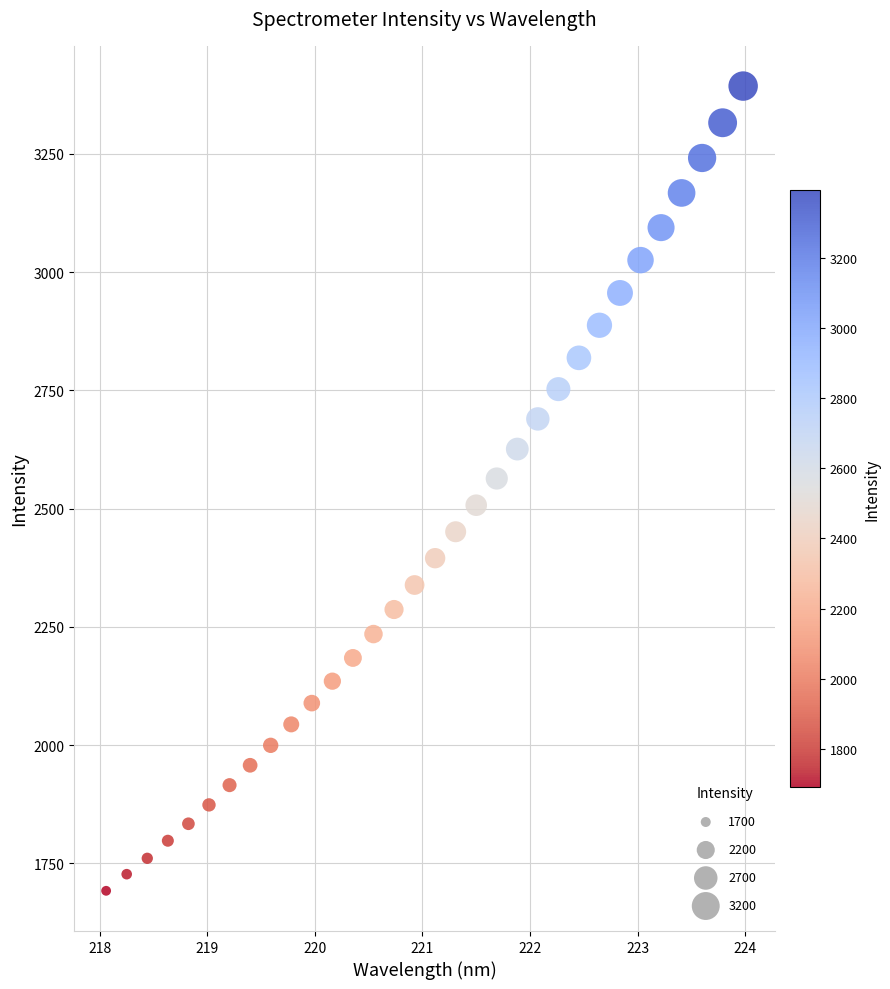

What is the range of X values (max minus min)?

5.9